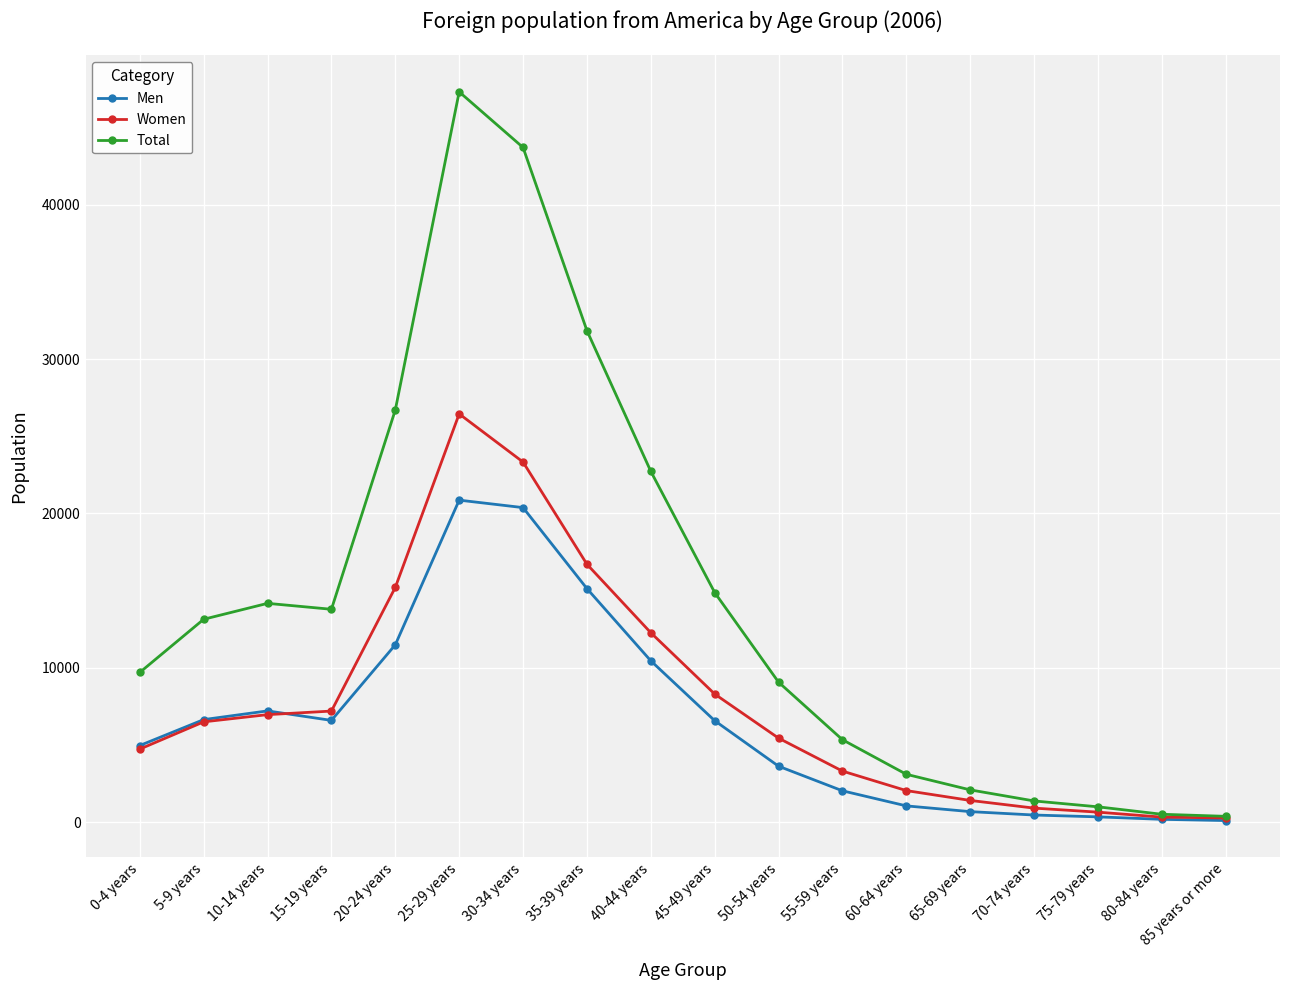

Rank the series by their maximum value, from highest to lowest.

Total, Women, Men